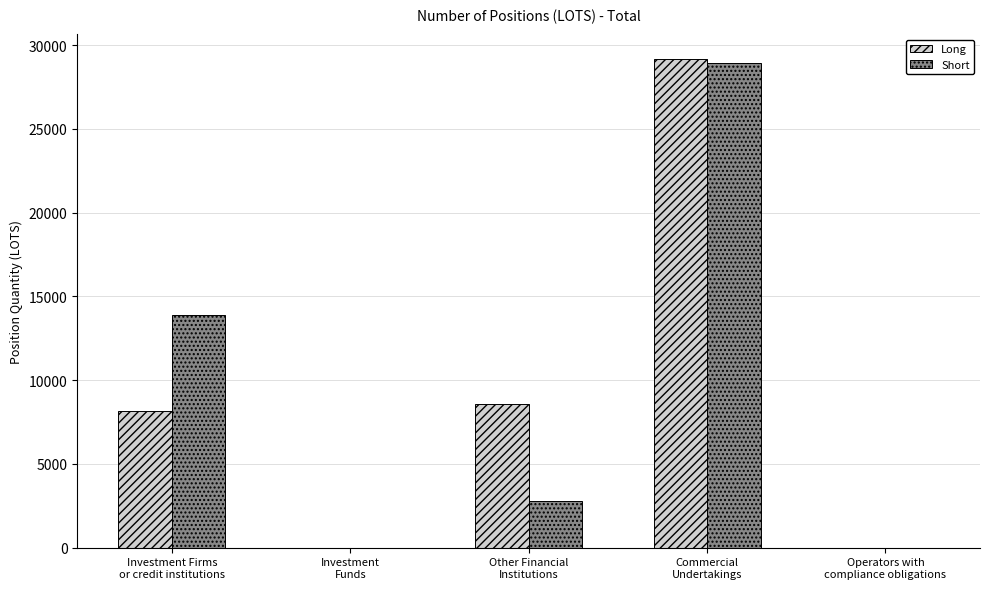

Which series changed the most between Other Financial
Institutions and Commercial
Undertakings?

Short